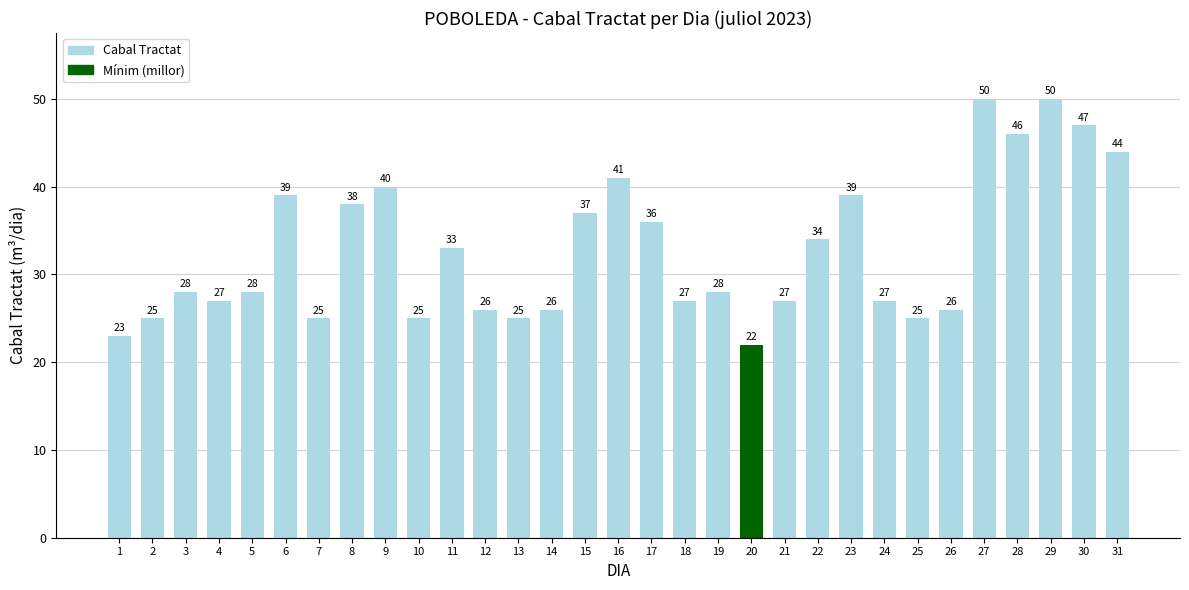

Are the bars grouped side by side (vs. stacked)?

No